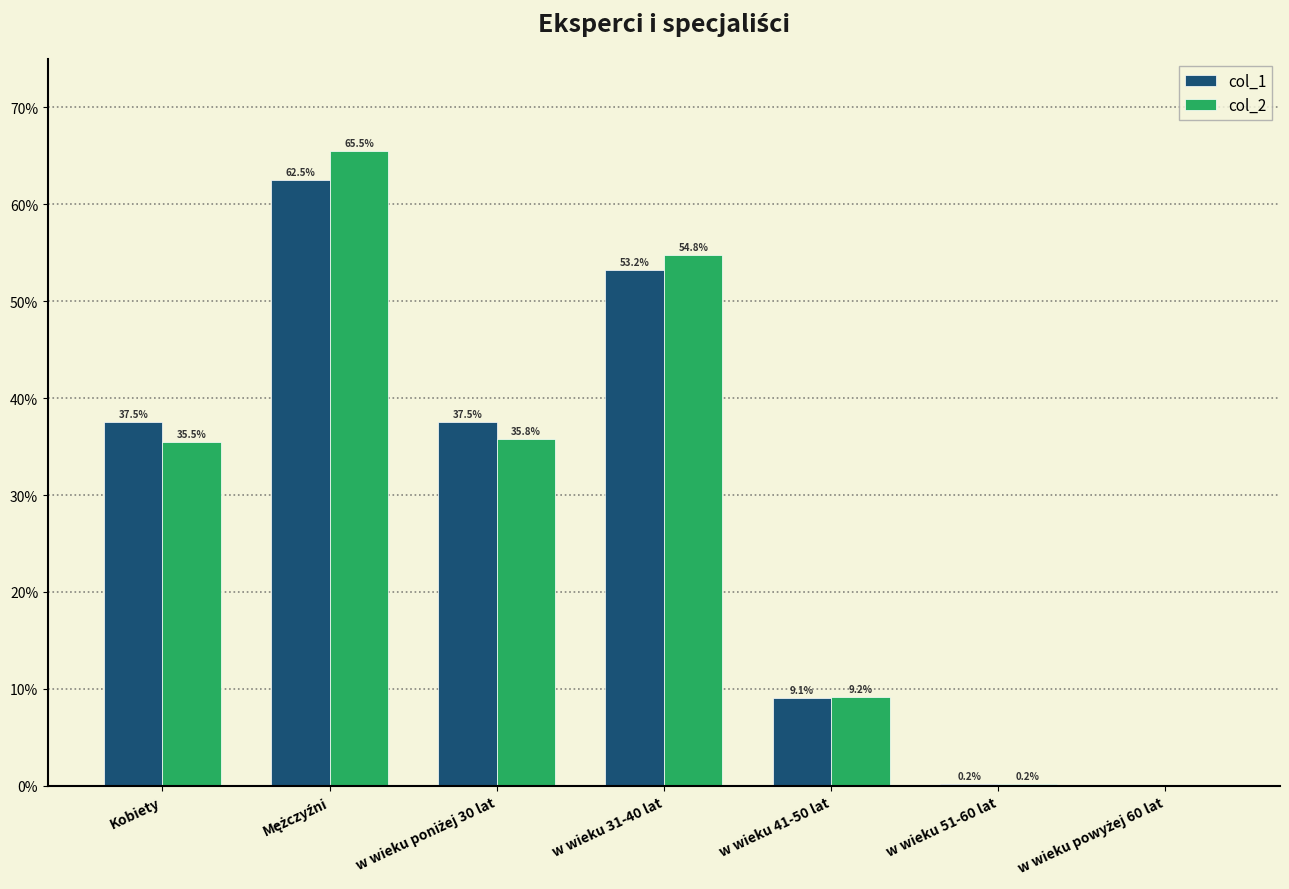

The col_1 series shows 0.9 at w wieku 31-40 lat. True or false?

False